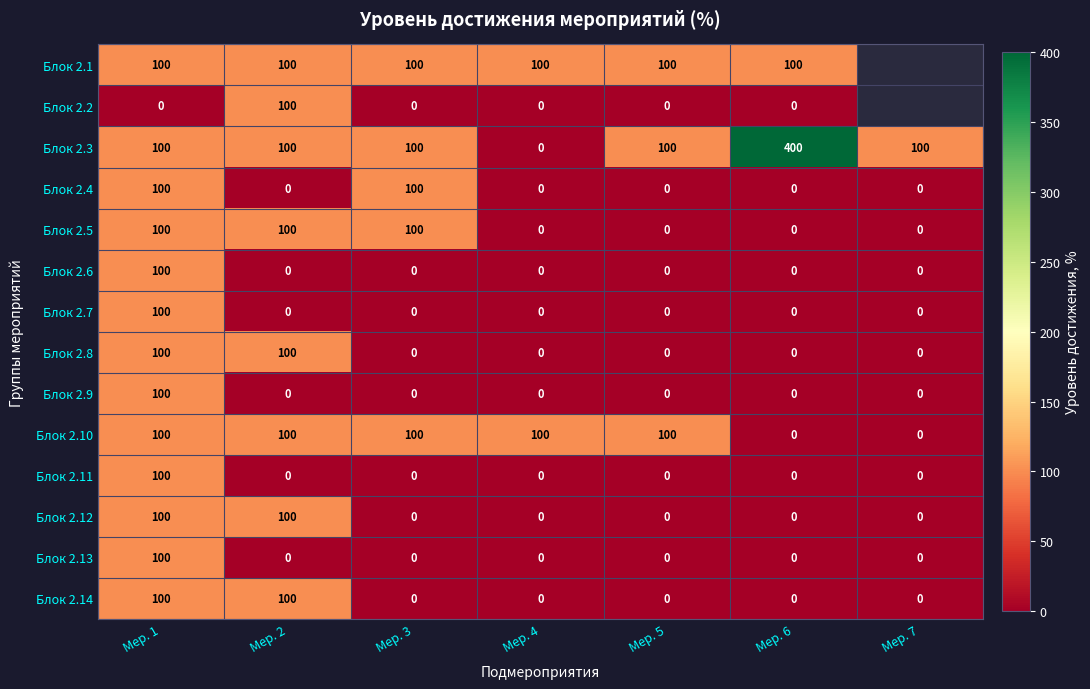

What is the sum of the Блок 2.6 values at Мер. 7 and Мер. 1?

100